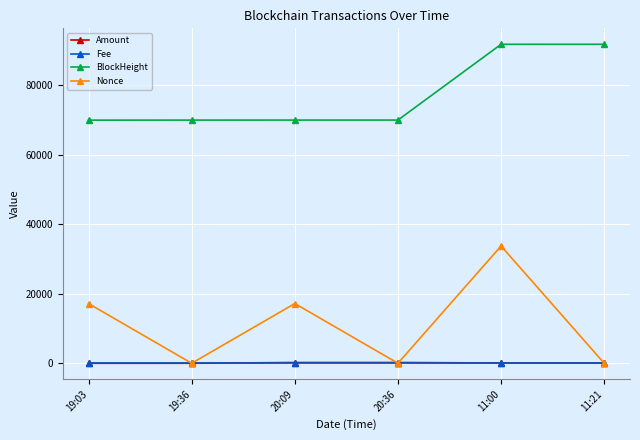

At how many categories does at least one series exceed 30774?

6